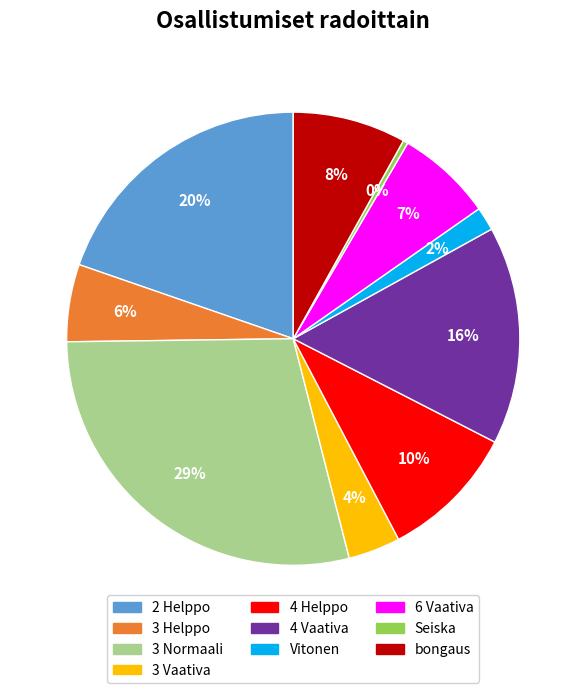

To the nearest percent, what is the difference between the 3 Helppo and 6 Vaativa slice percentages?

1%